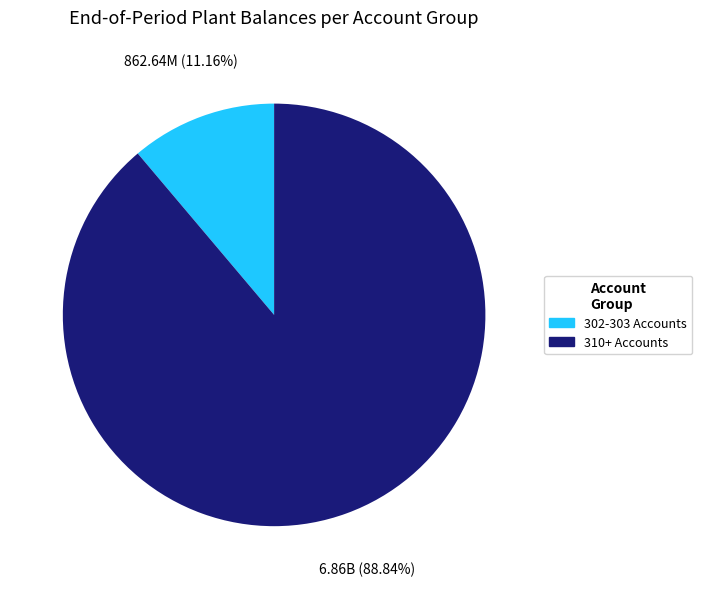

To the nearest percent, what is the difference between the largest and smallest slice percentages?

78%